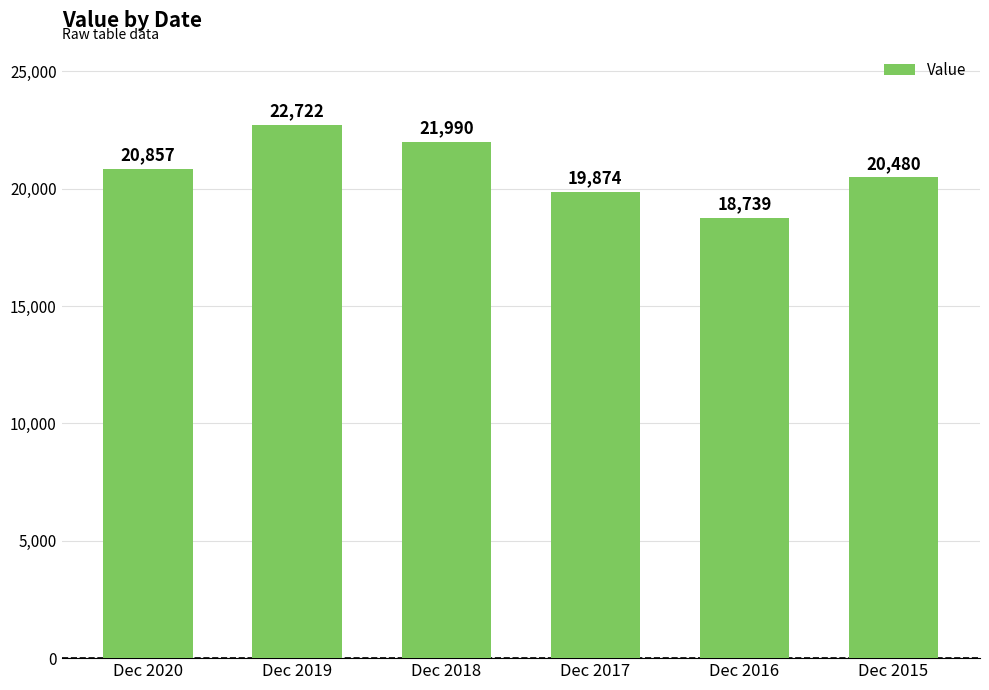

What is the maximum value shown in the chart?

22722